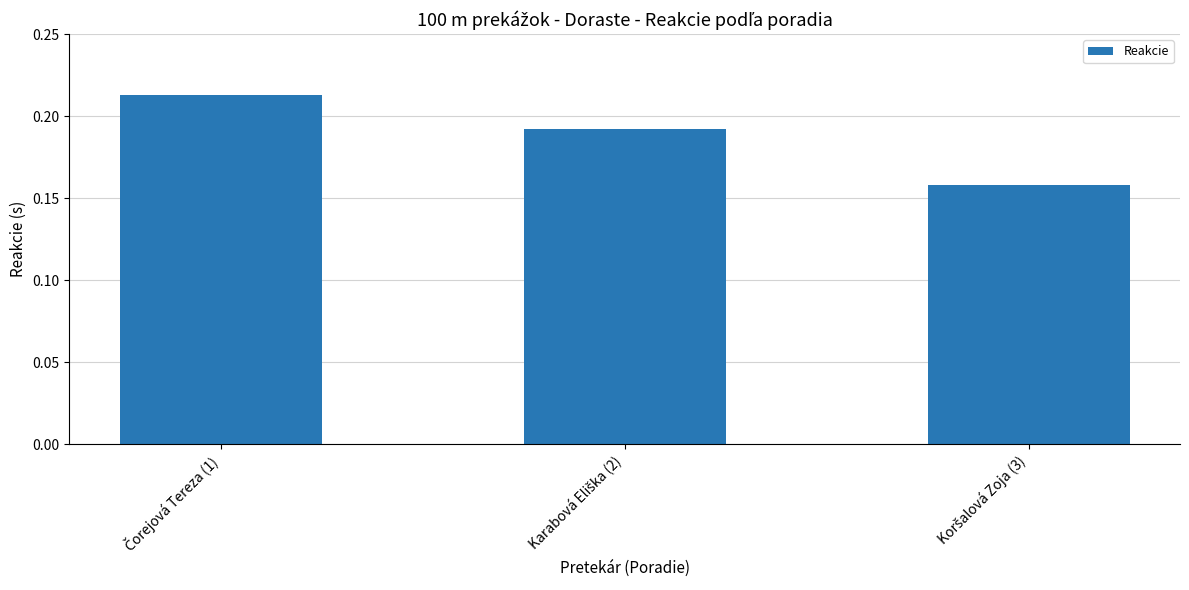

How many values are between 0 and 1?

3